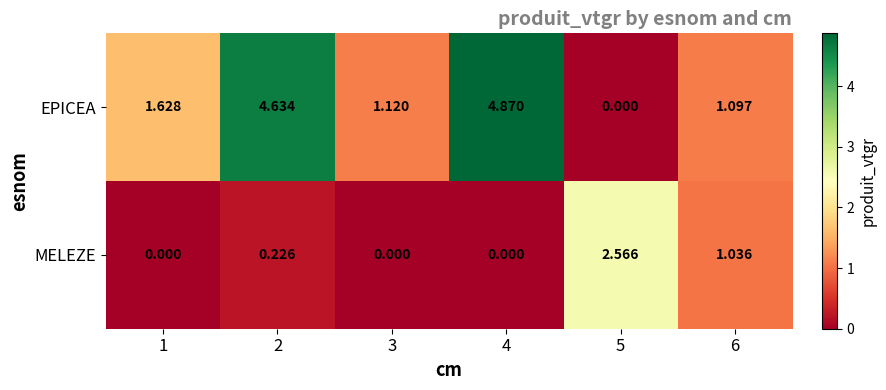

Which series changed the most between 3 and 6?

MELEZE